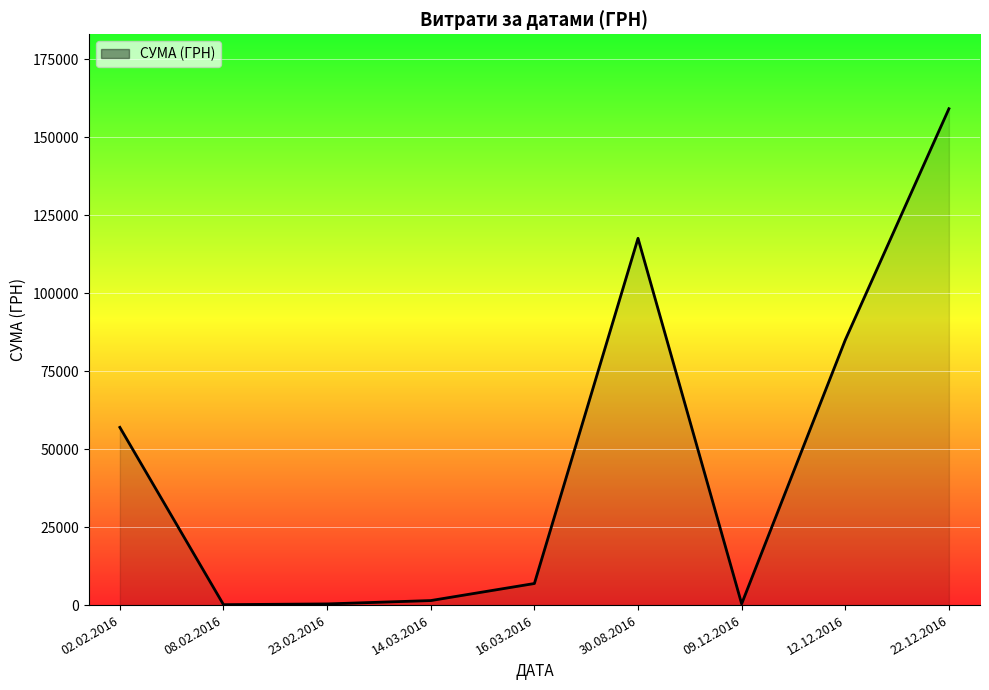

How many values are below 6915?

4